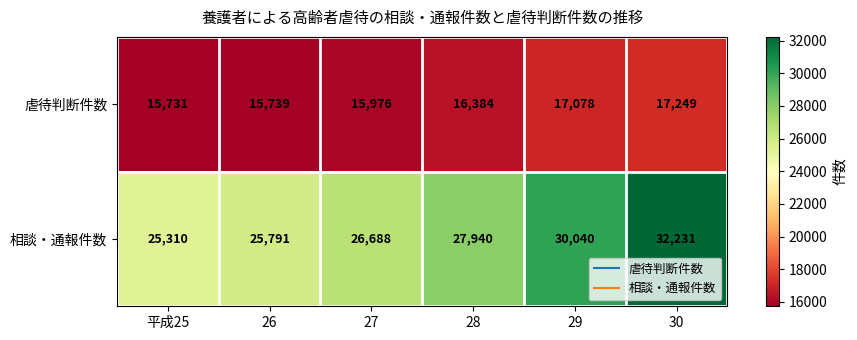

At 29, list the series in order from largest to smallest.

相談・通報件数, 虐待判断件数